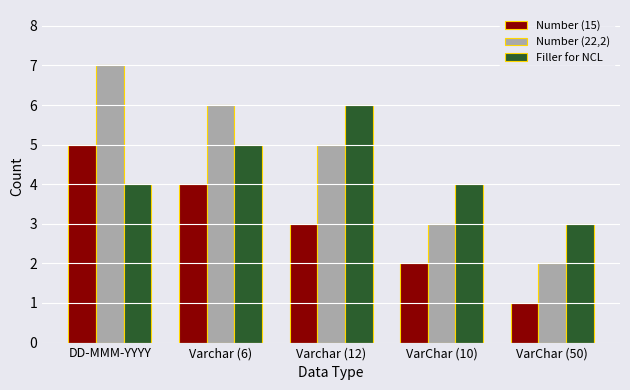

Count the Filler for NCL values in the range 4 to 5.

3